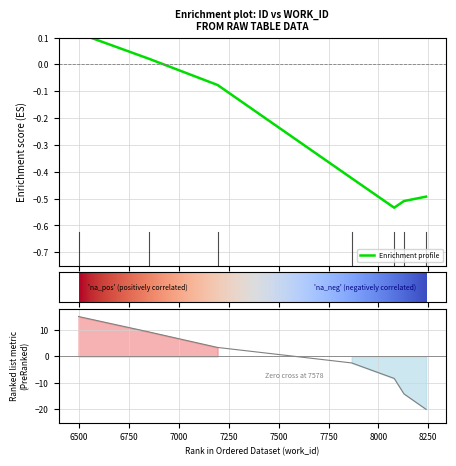

How many negative values are there?

5